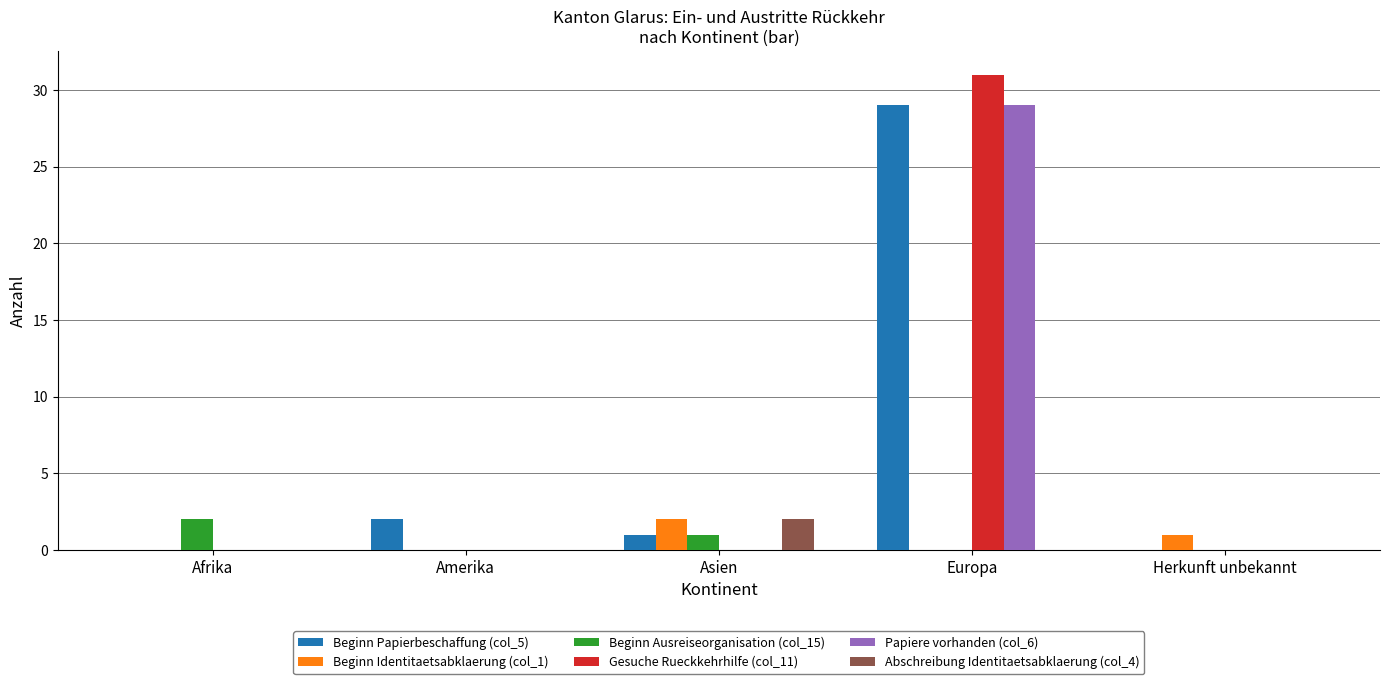

What are all the series names shown in the legend?

Beginn Papierbeschaffung (col_5), Beginn Identitaetsabklaerung (col_1), Beginn Ausreiseorganisation (col_15), Gesuche Rueckkehrhilfe (col_11), Papiere vorhanden (col_6), Abschreibung Identitaetsabklaerung (col_4)